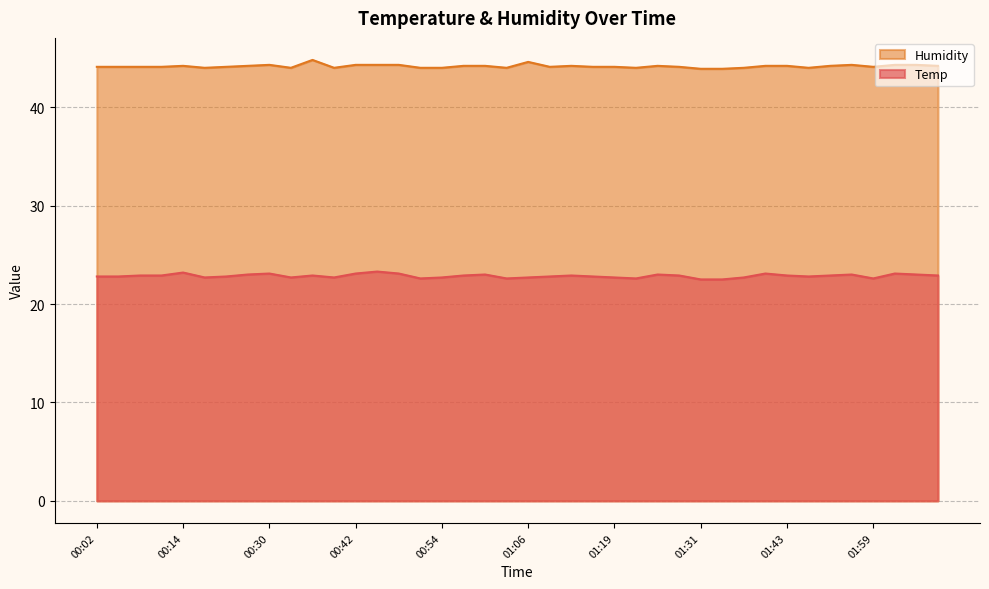

Rank the categories by Humidity value from highest to lowest.

00:36, 01:06, 00:30, 00:42, 00:45, 00:48, 01:55, 02:02, 02:05, 00:14, 00:27, 00:57, 01:00, 01:12, 01:25, 01:40, 01:43, 01:52, 02:08, 00:02, 00:05, 00:08, 00:11, 00:24, 01:09, 01:15, 01:19, 01:28, 01:59, 00:21, 00:33, 00:39, 00:51, 00:54, 01:03, 01:22, 01:37, 01:49, 01:31, 01:34